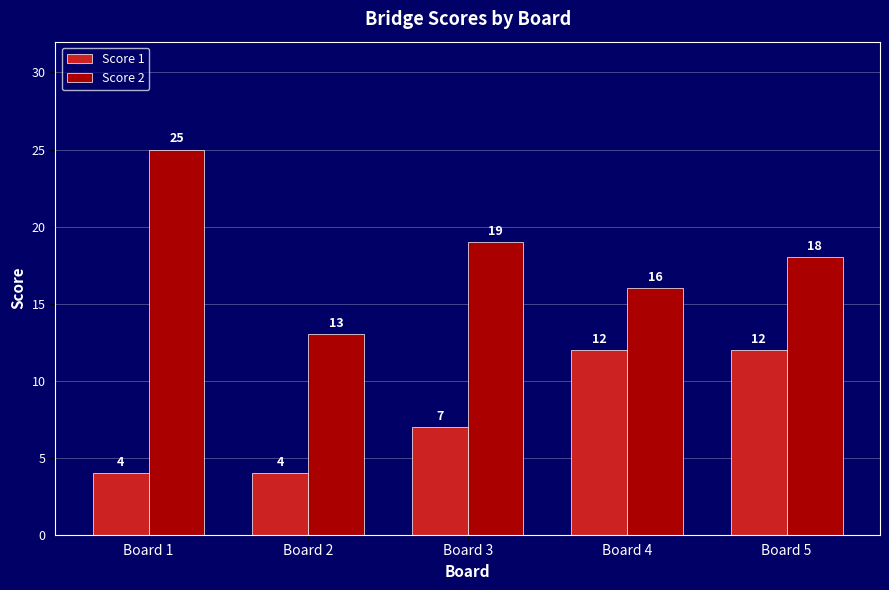

Count the Score 1 values in the range 4 to 12.

5